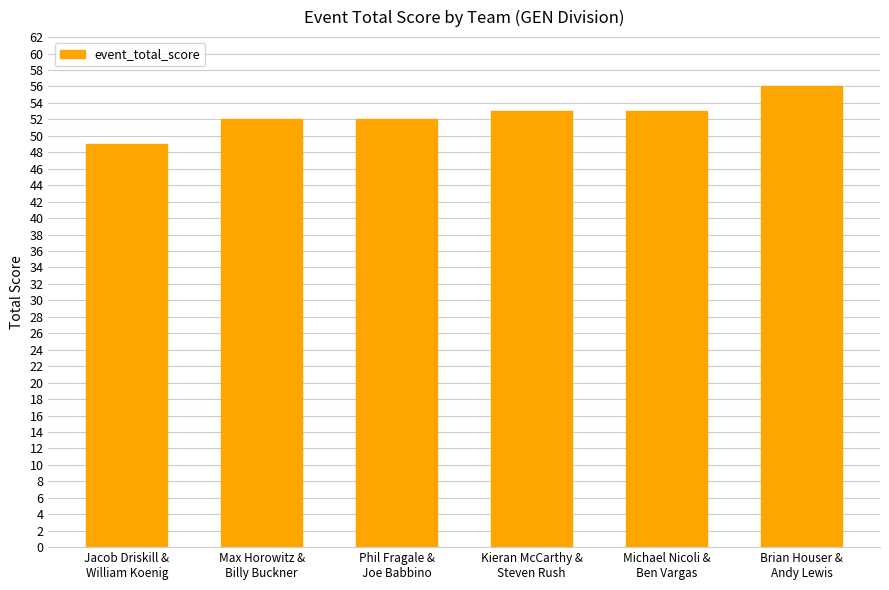

What is the sum of all values?

315